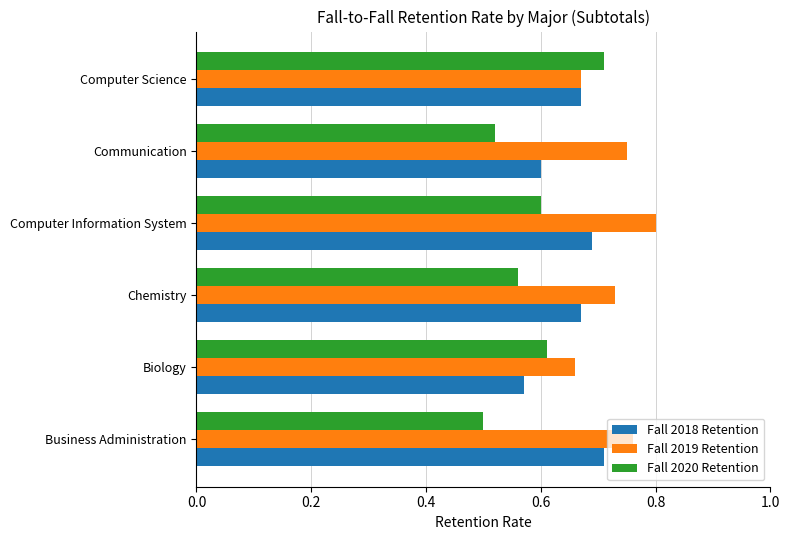

List the series in order of their overall mean, highest first.

Fall 2019 Retention, Fall 2018 Retention, Fall 2020 Retention